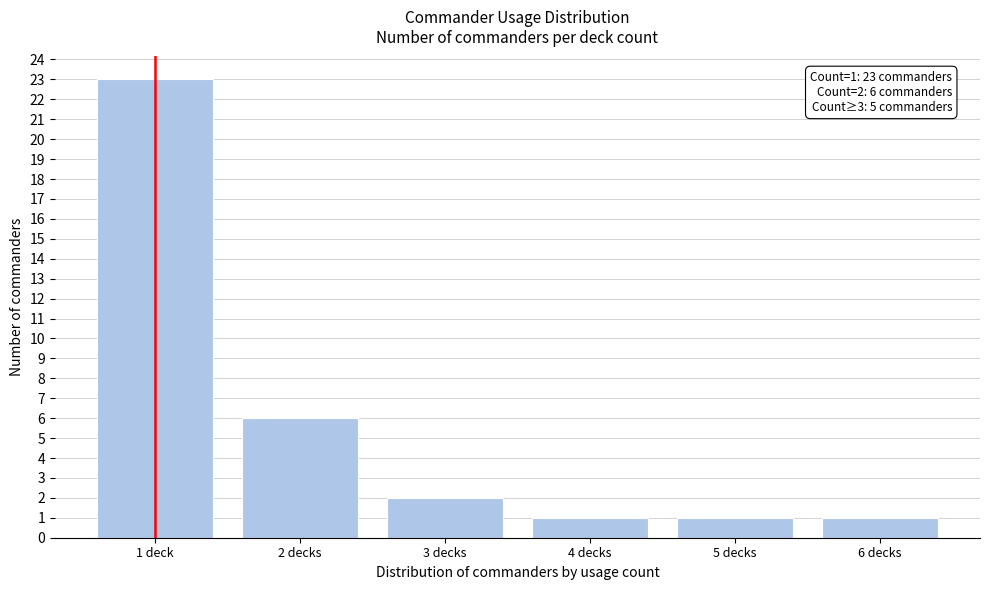

Reading right to left, extract all data points from this chart.

6 decks=1	5 decks=1	4 decks=1	3 decks=2	2 decks=6	1 deck=23